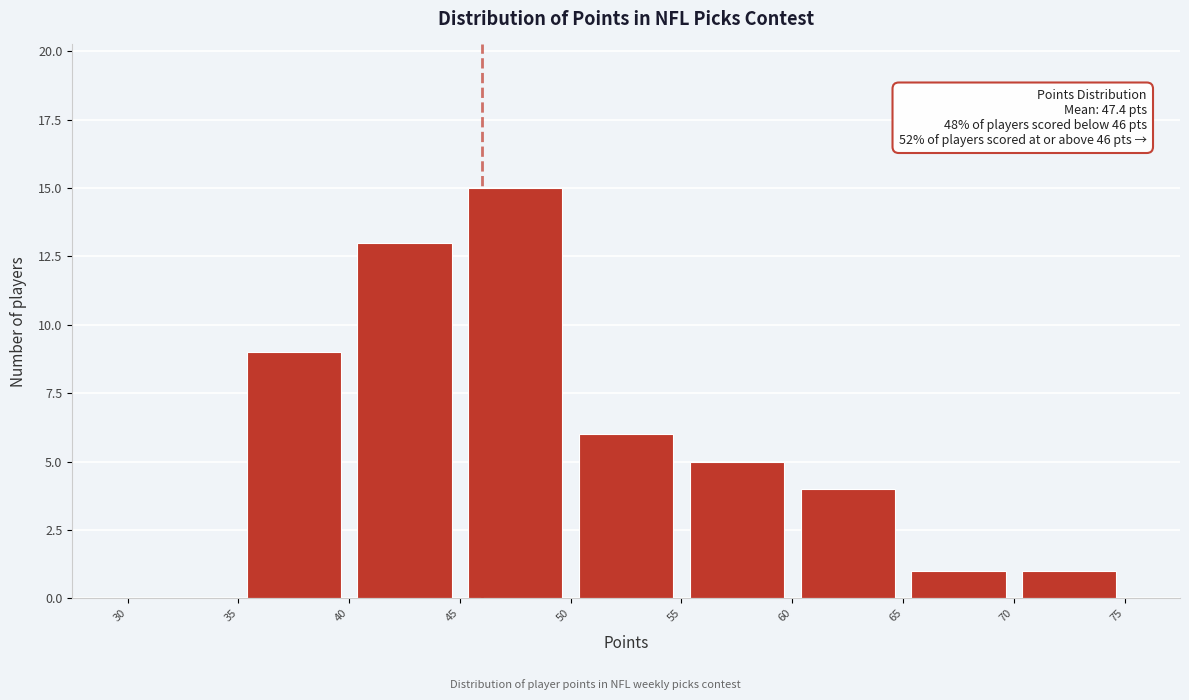

Which range on the x-axis has the tallest bar?

45 to 50